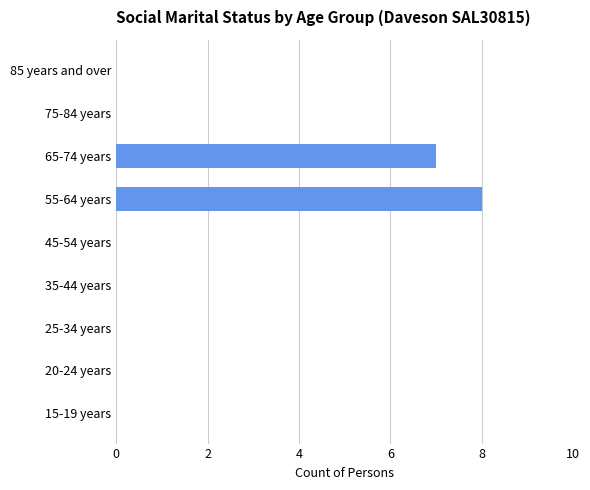

Which has a higher value, 85 years and over or 55-64 years?

55-64 years